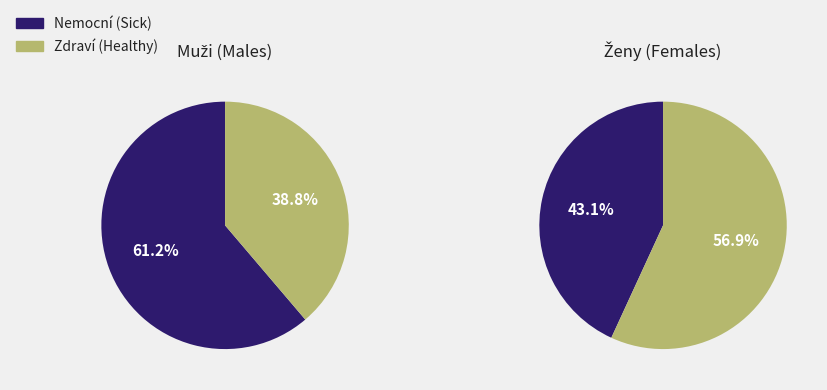

Which series has the largest range (max minus min)?

zdravi